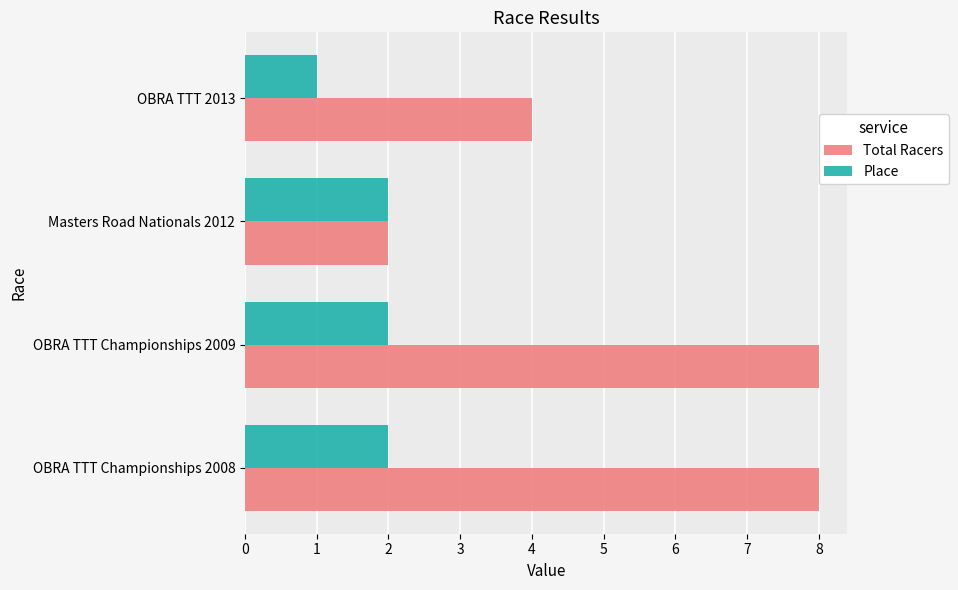

True or false: Place has a value of 3 at OBRA TTT Championships 2008.

False